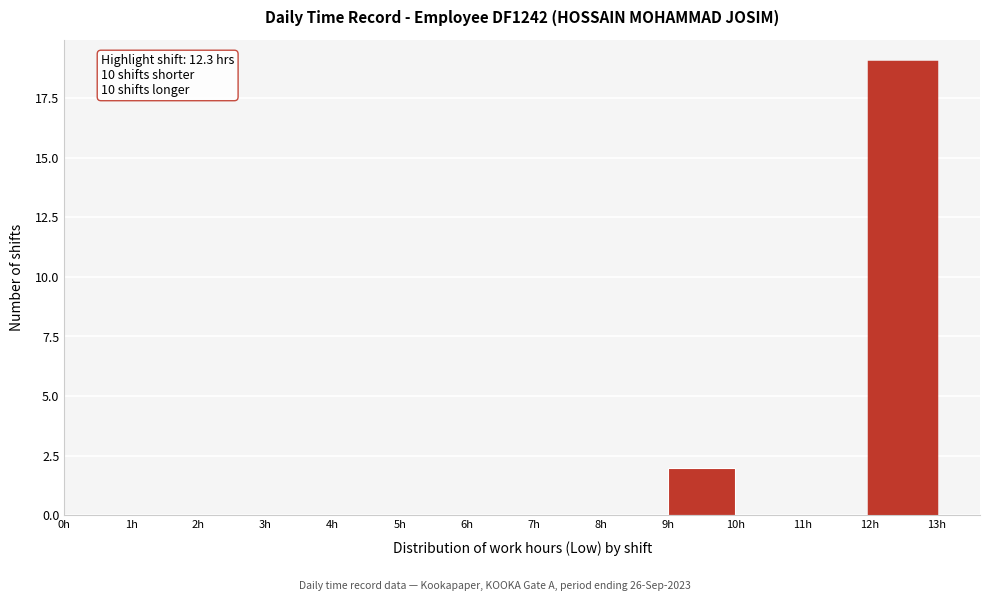

Which range on the x-axis has the tallest bar?

12 to 13